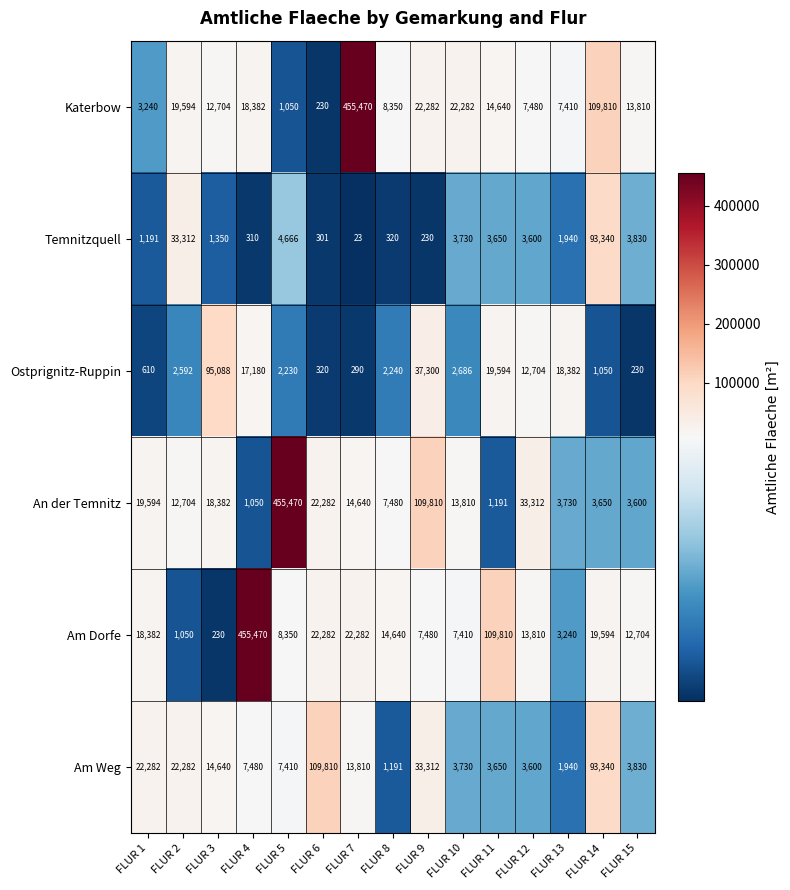

At which label does Katerbow first exceed 13810?

FLUR 2